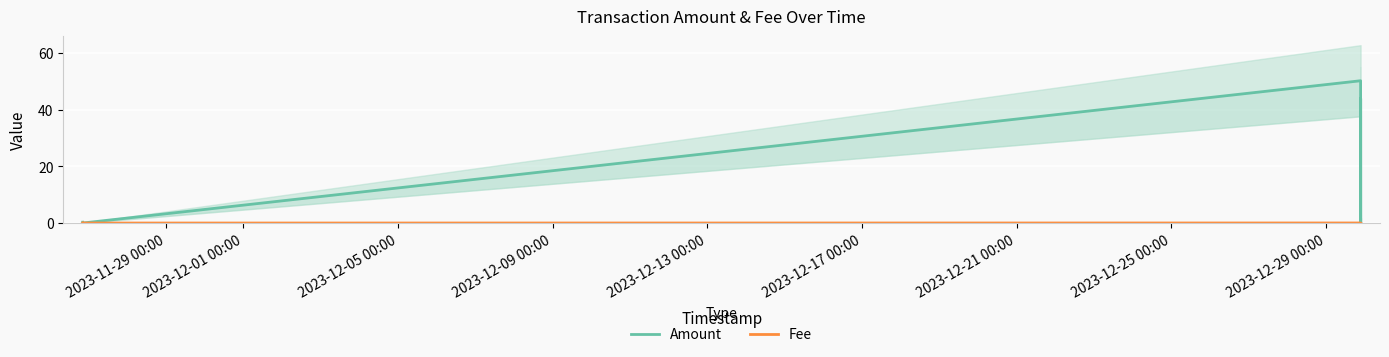

True or false: Fee and Amount intersect in this chart.

False